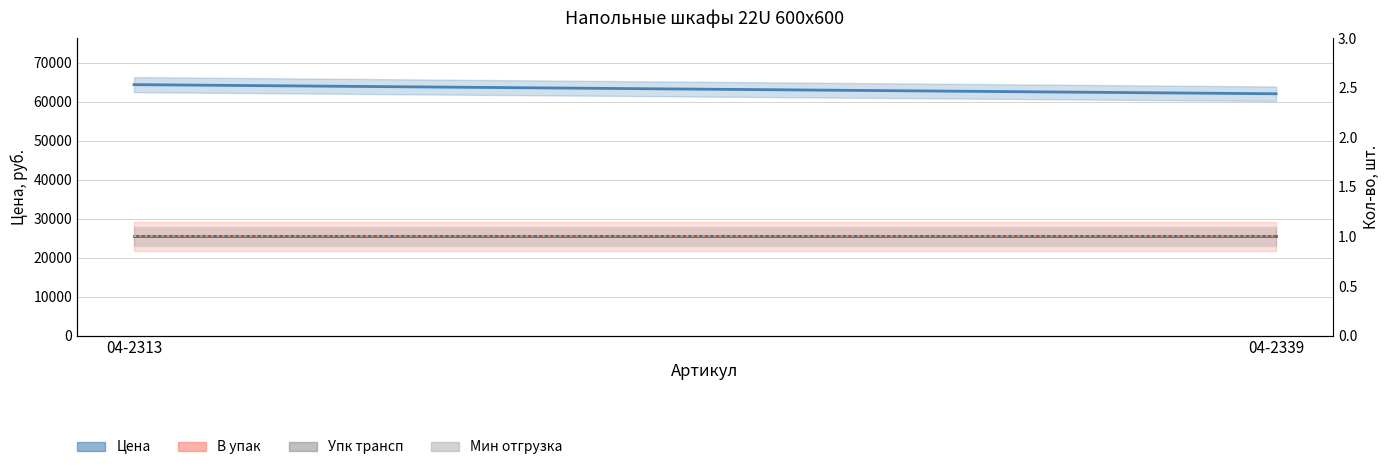

At how many categories does at least one series exceed 52873?

2